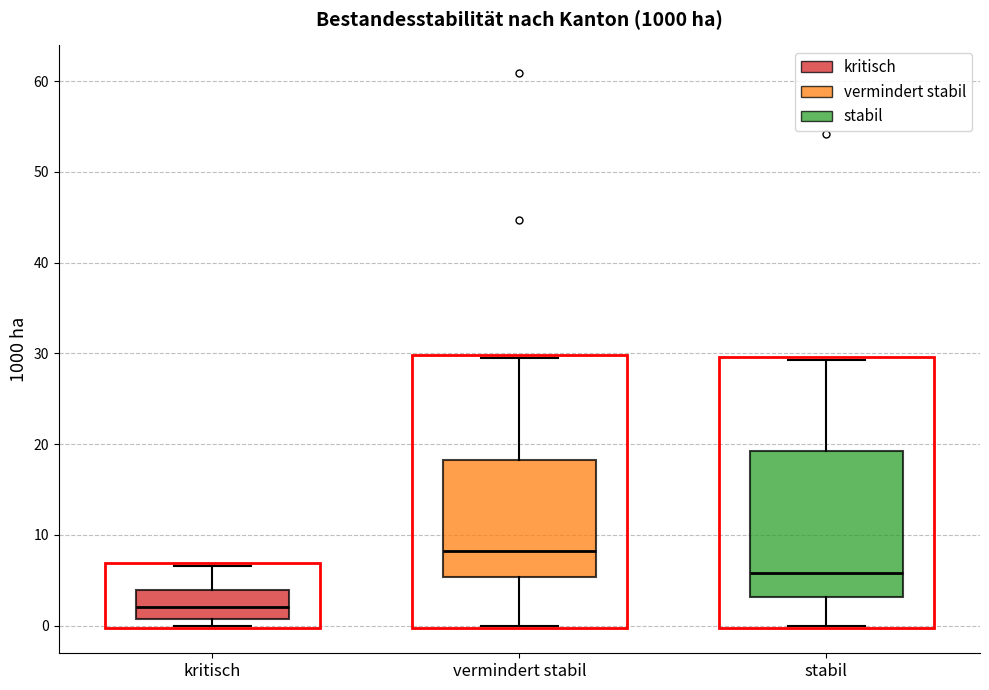

Reading left to right, transcribe this box plot: for each box, give where its median line is, the range the box spans, and where its two whiskers end, as read against the y-axis. The values are not printed on the chart, so give them approximately, as read against the axis.

kritisch: median 2, box 1 to 4, whiskers 0 to 7
vermindert stabil: median 8, box 5 to 18, whiskers 0 to 30
stabil: median 6, box 3 to 19, whiskers 0 to 29